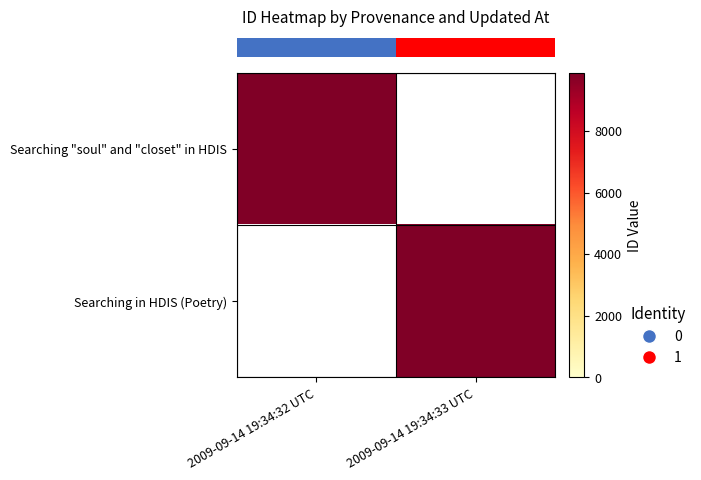

Is the value of Searching in HDIS (Poetry) at 2009-09-14 19:34:32 UTC greater than the value of row_0 at 2009-09-14 19:34:33 UTC?

No